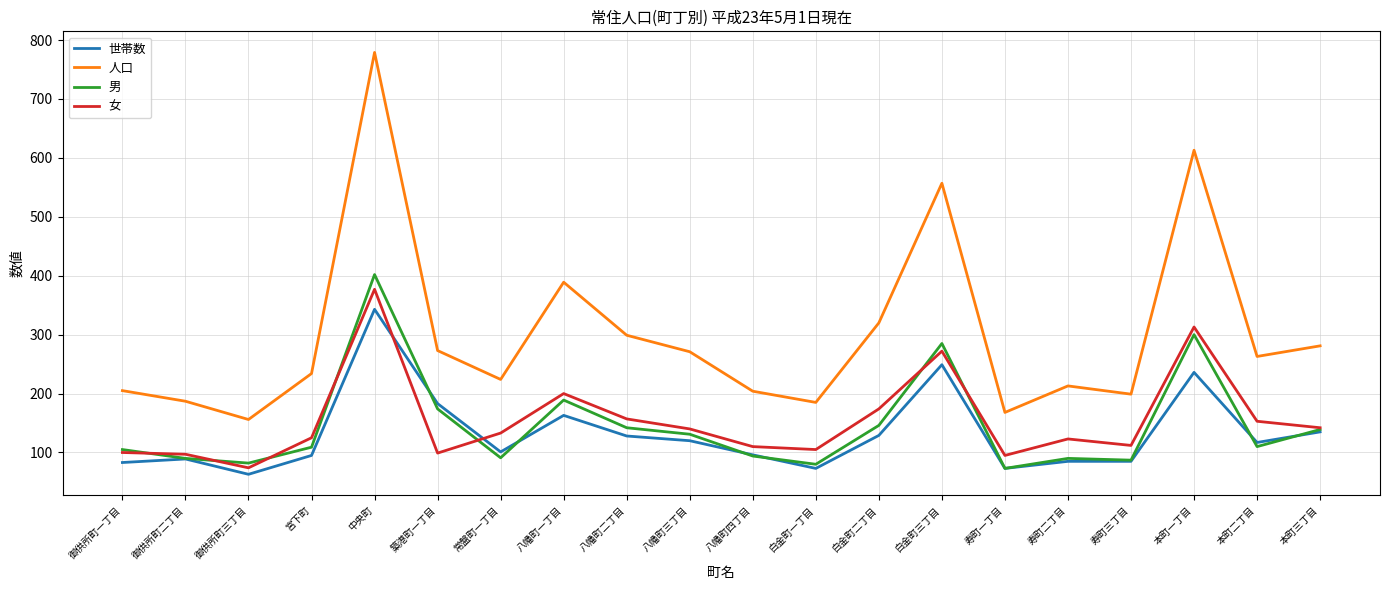

True or false: 世帯数 has more than 0 interior local peaks.

True